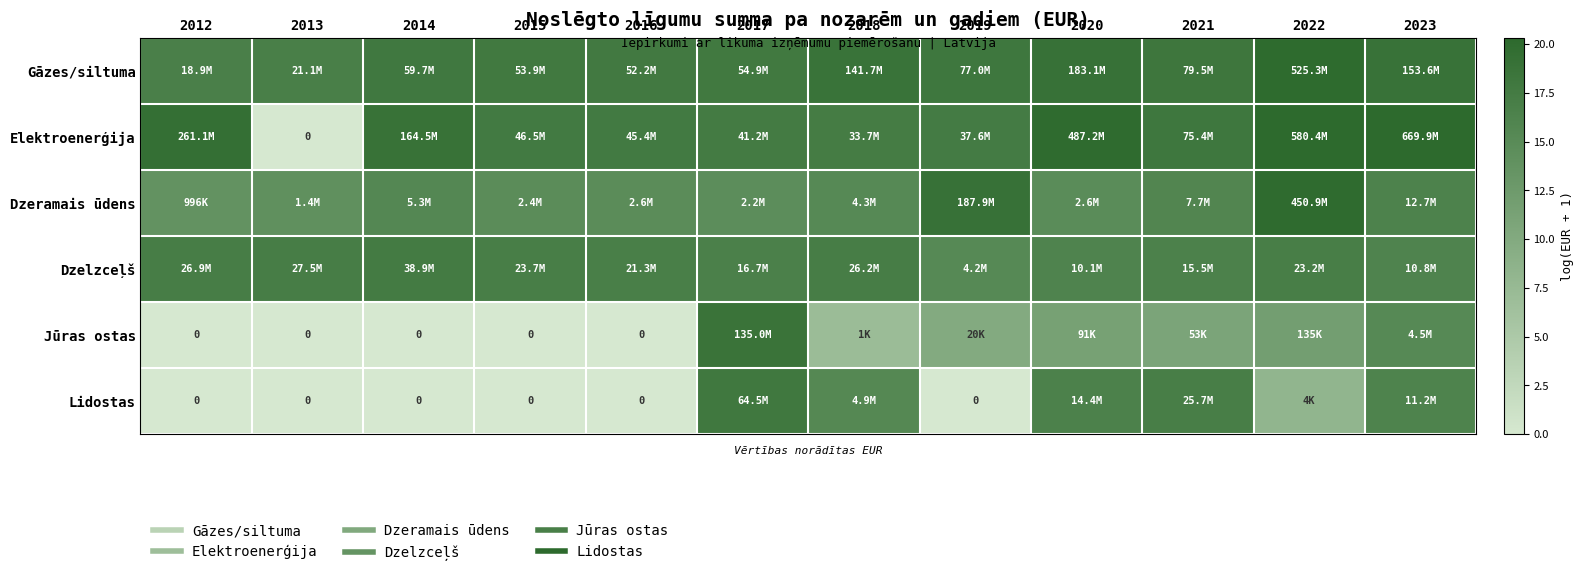

How many positive values does the Elektroenerģija series have?

11